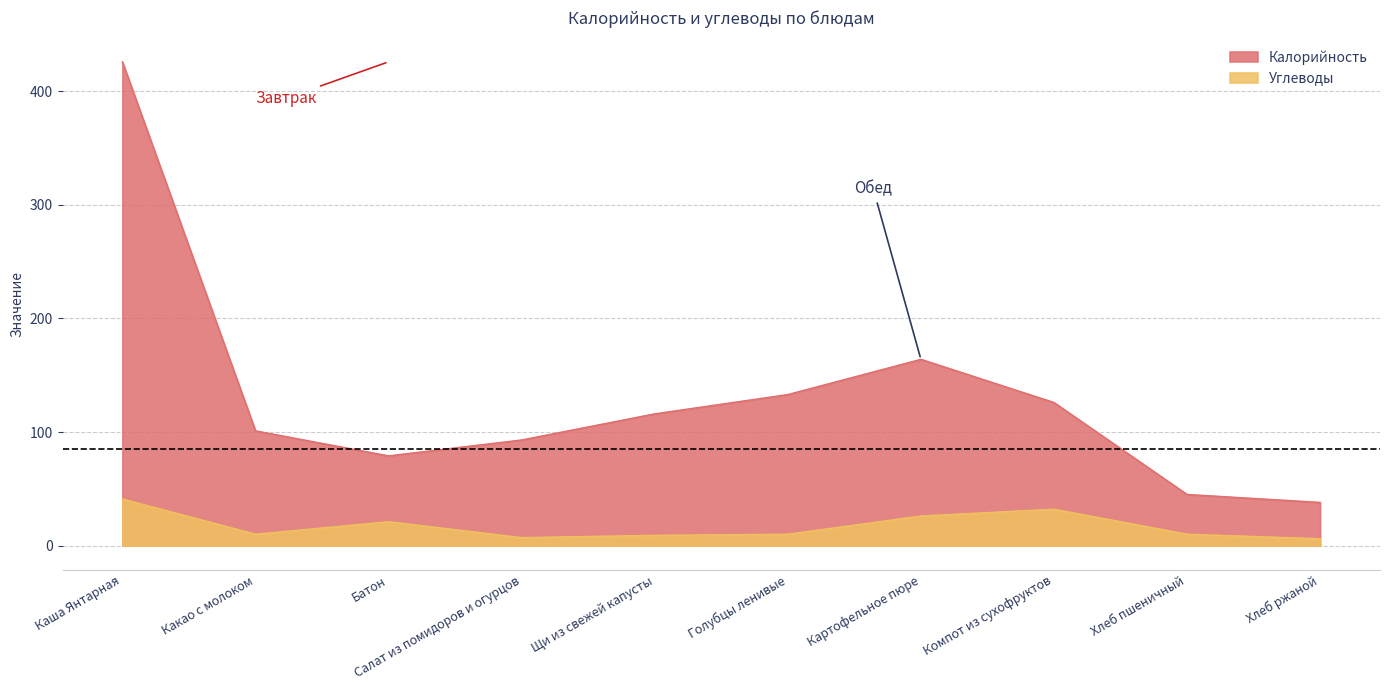

At which category is the sum across all series the highest?

Каша Янтарная